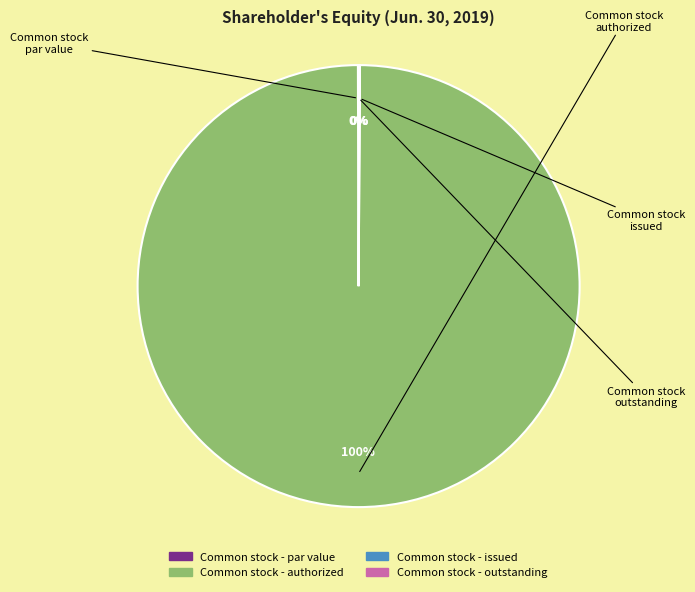

To the nearest percent, what is the average slice percentage?

25%